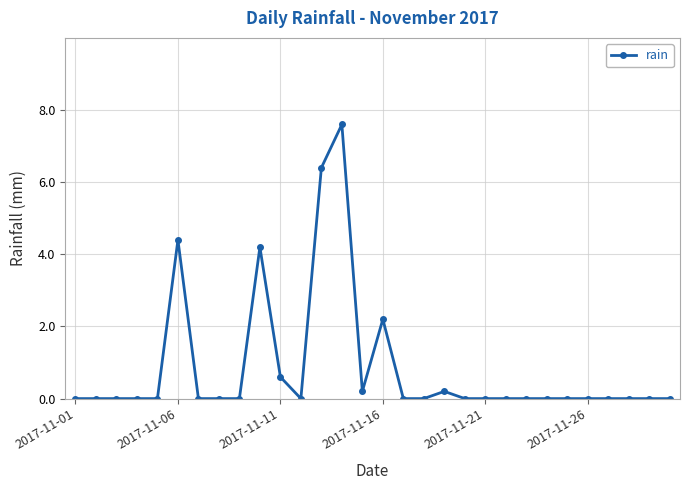

Reading right to left, list all the values displayed in this chart.

0.0	0.0	0.0	0.0	0.0	0.0	0.0	0.0	0.0	0.0	0.0	0.2	0.0	0.0	2.2	0.2	7.6	6.4	0.0	0.6	4.2	0.0	0.0	0.0	4.4	0.0	0.0	0.0	0.0	0.0